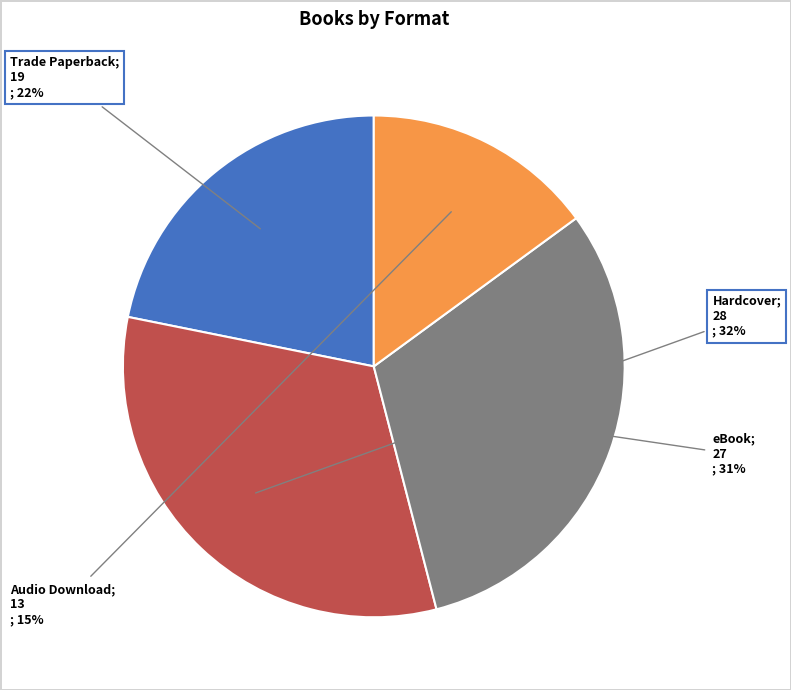

Count the number of slices in the pie.

4